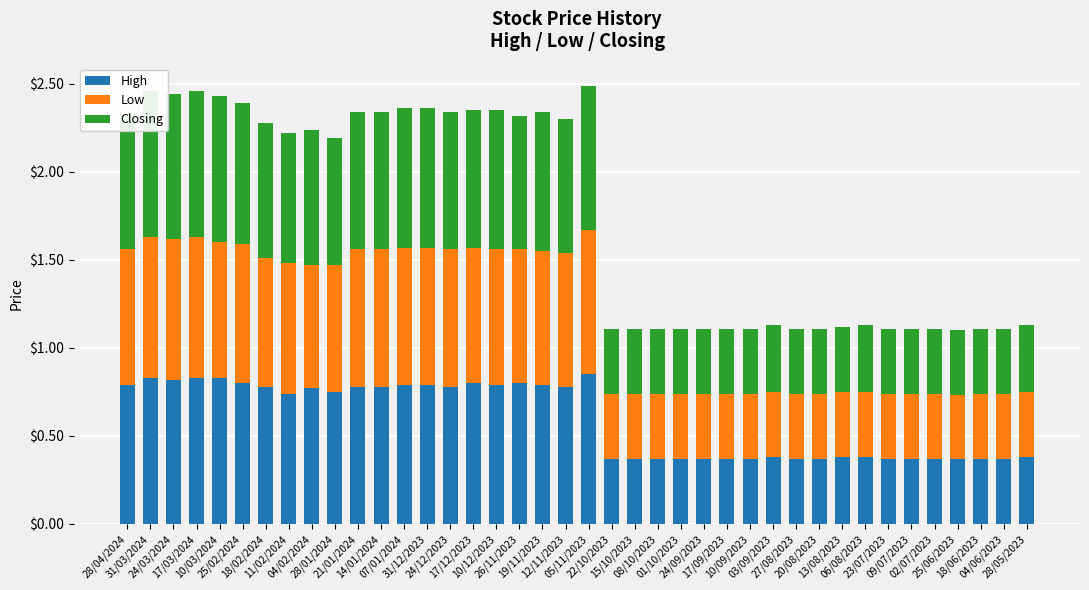

Rank the series at 06/08/2023 from highest to lowest value.

High, Closing, Low